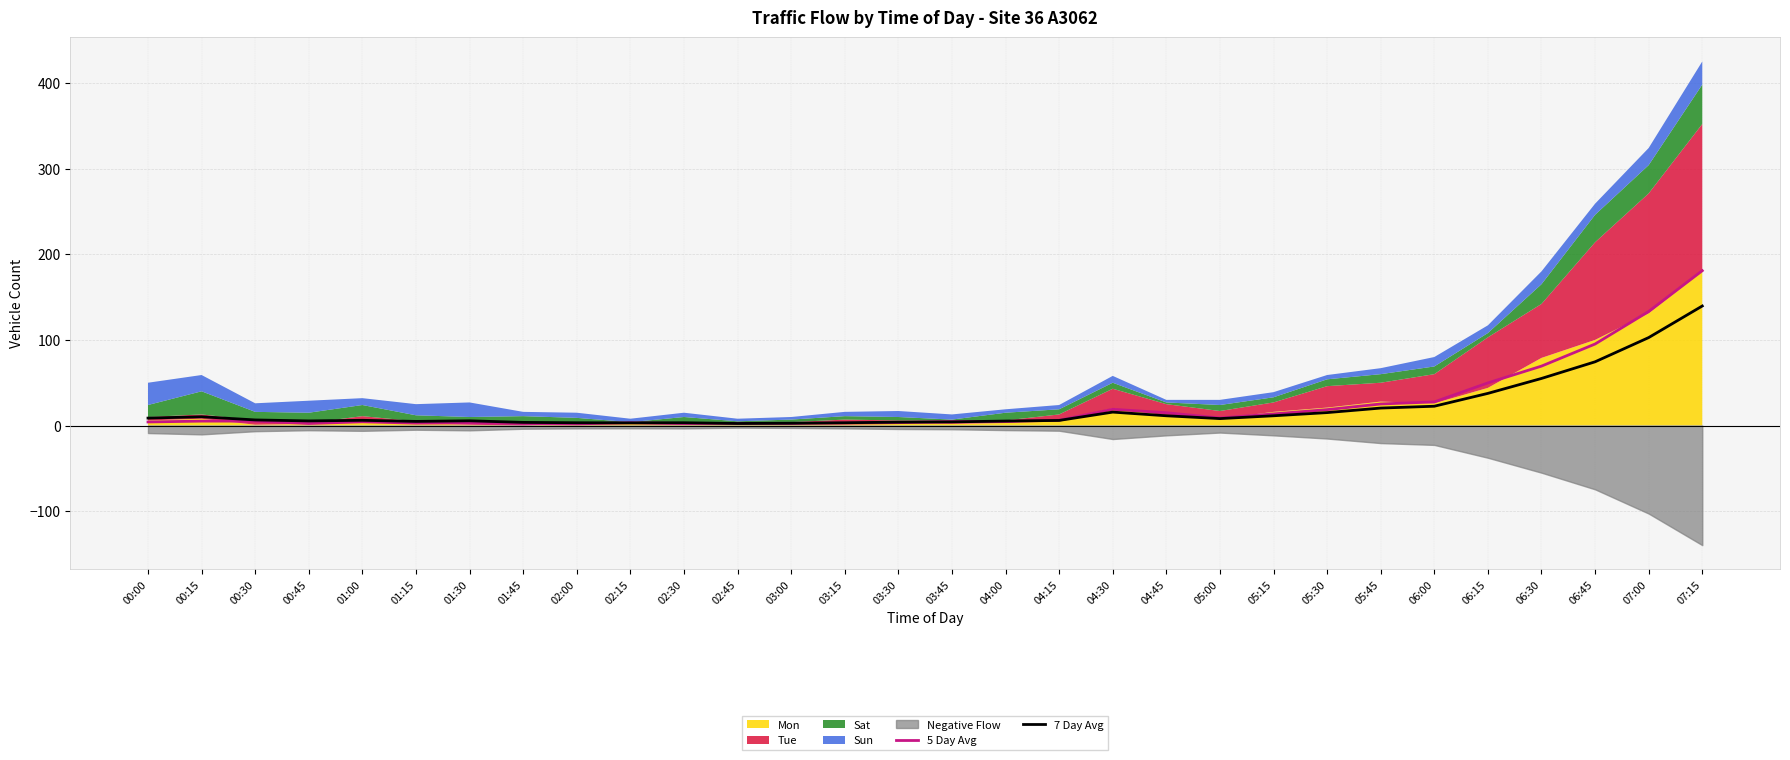

How many data points in 7 Day Avg are above 6?

16